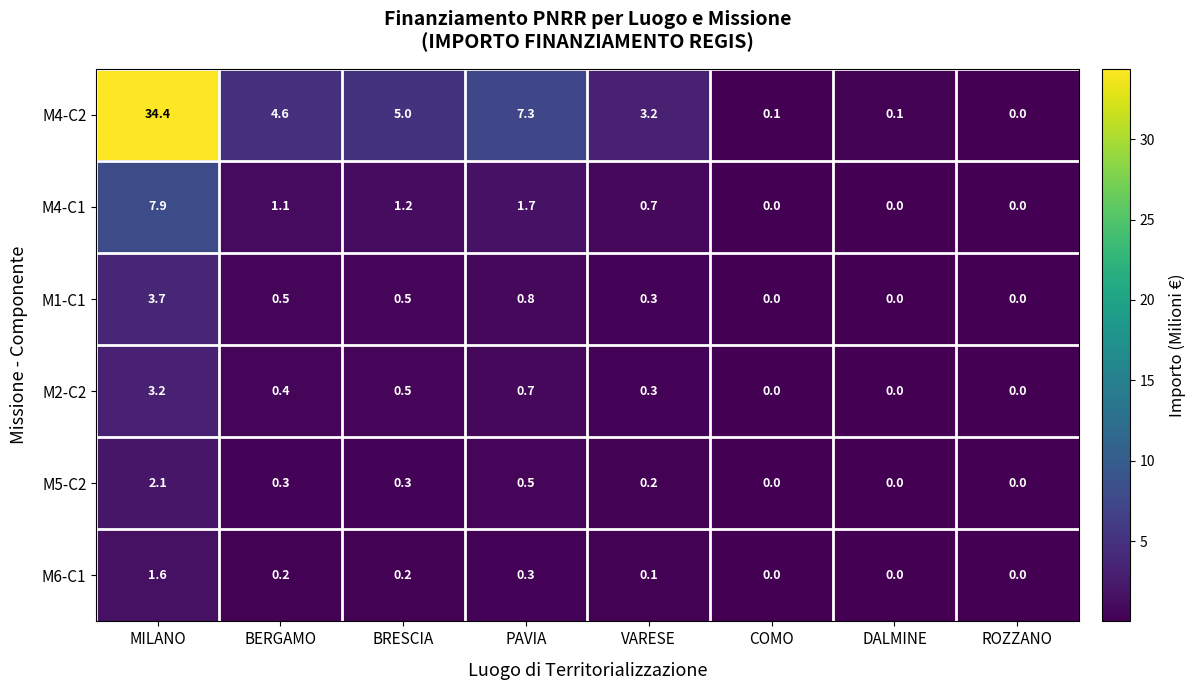

At BERGAMO, list the series in order from largest to smallest.

M4-C2, M4-C1, M1-C1, M2-C2, M5-C2, M6-C1